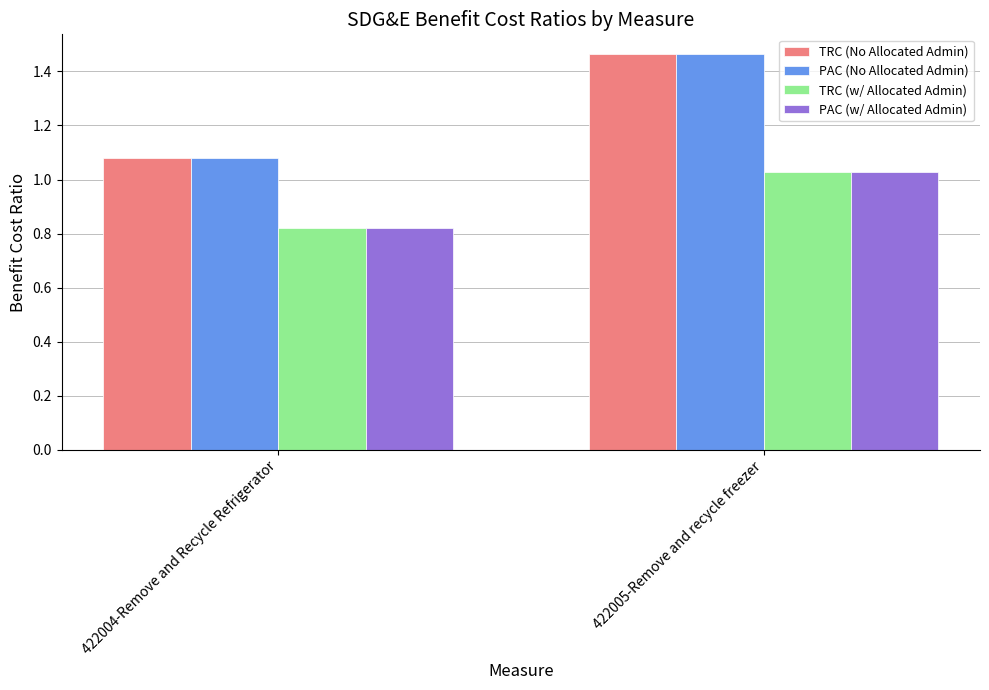

What is the sum of the TRC (No Allocated Admin) values at 422004-Remove and Recycle Refrigerator and 422005-Remove and recycle freezer?

2.5